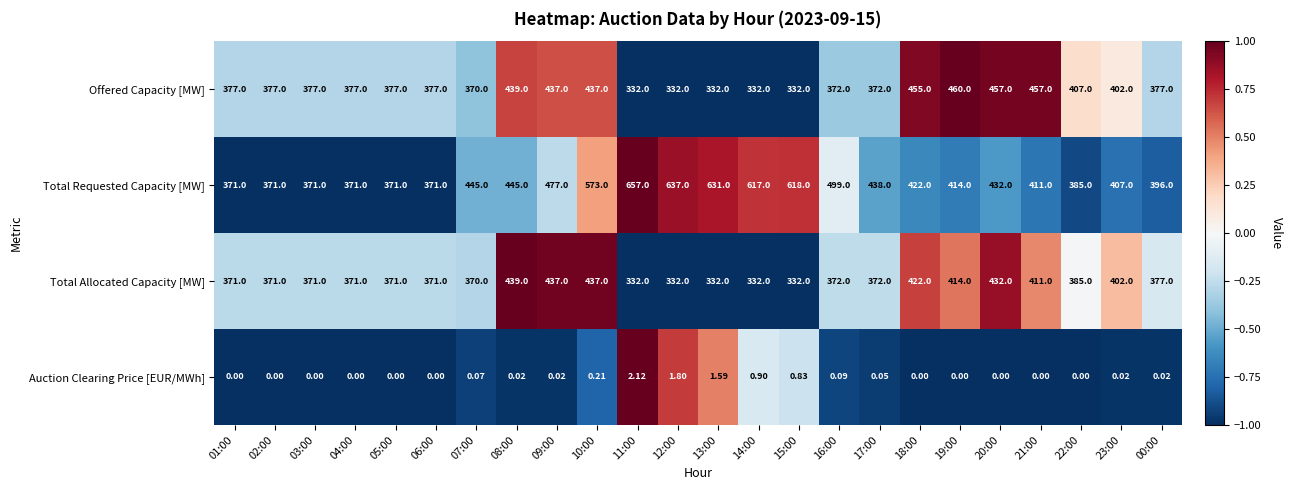

Is the value of Auction Clearing Price [EUR/MWh] at 12:00 greater than the value of Total Allocated Capacity [MW] at 16:00?

No